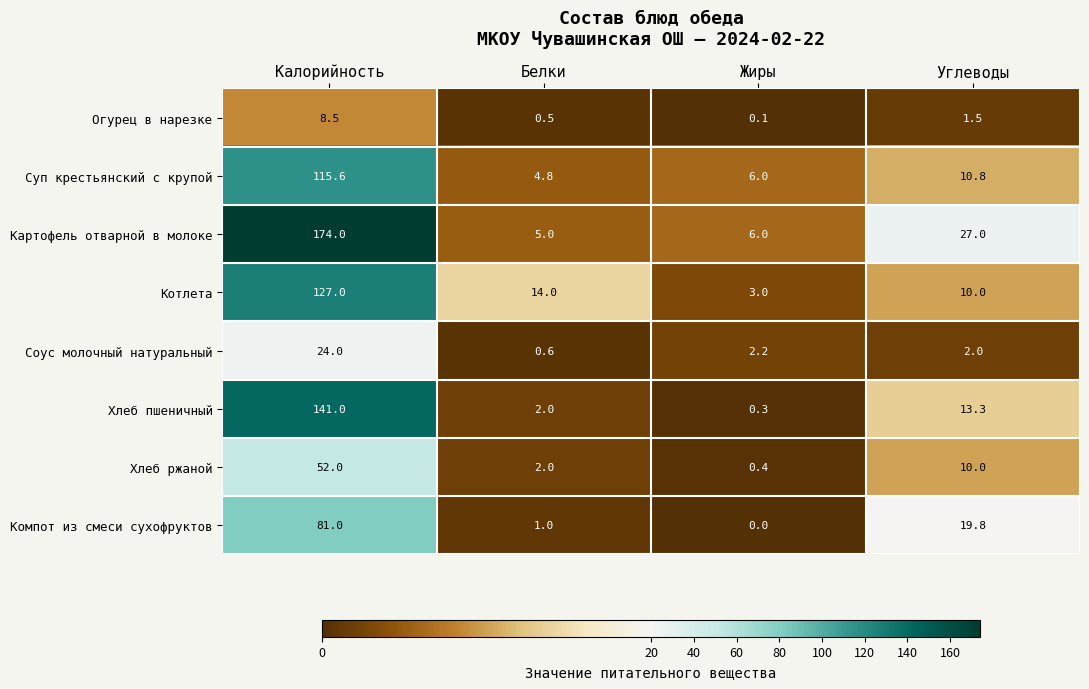

The value of Котлета at Жиры is 0.9. True or false?

False